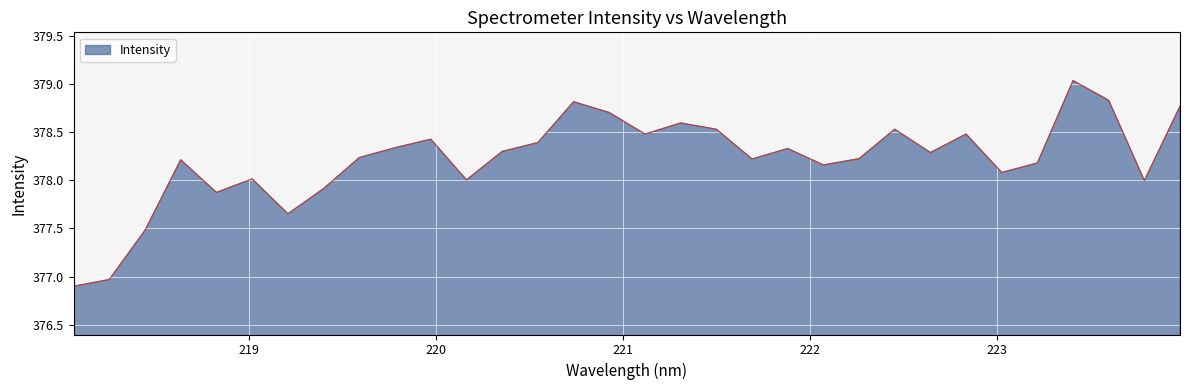

Does the chart have visible grid lines?

Yes